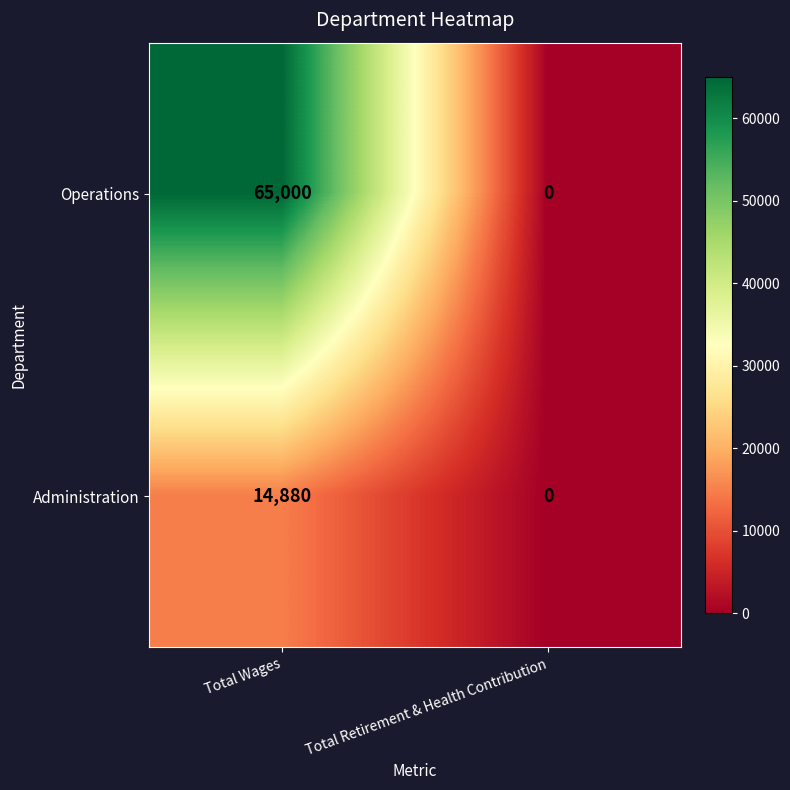

At which category does the chart reach its peak across all series?

Total Wages